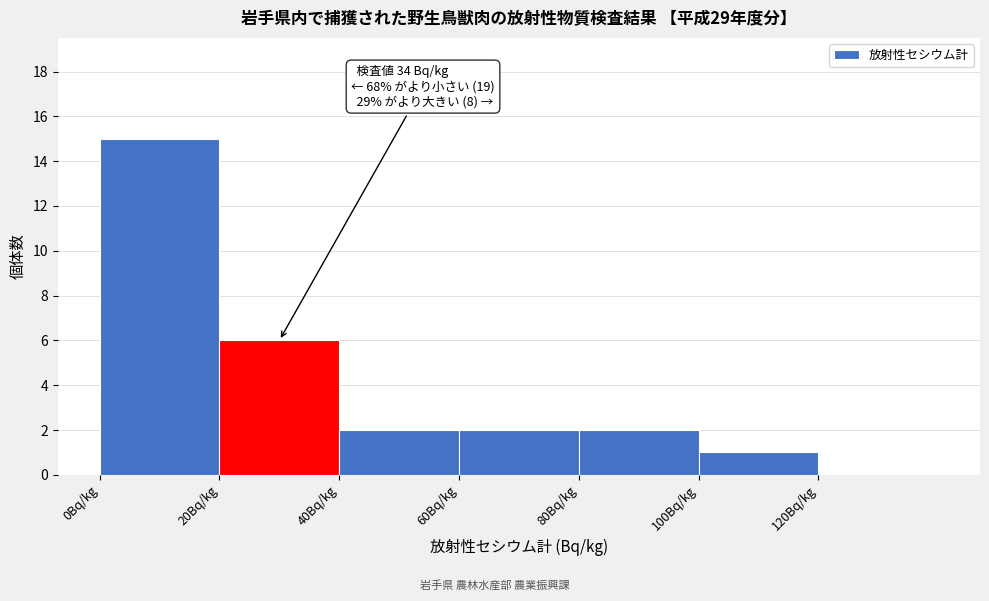

Which range on the x-axis has the tallest bar?

0 to 20